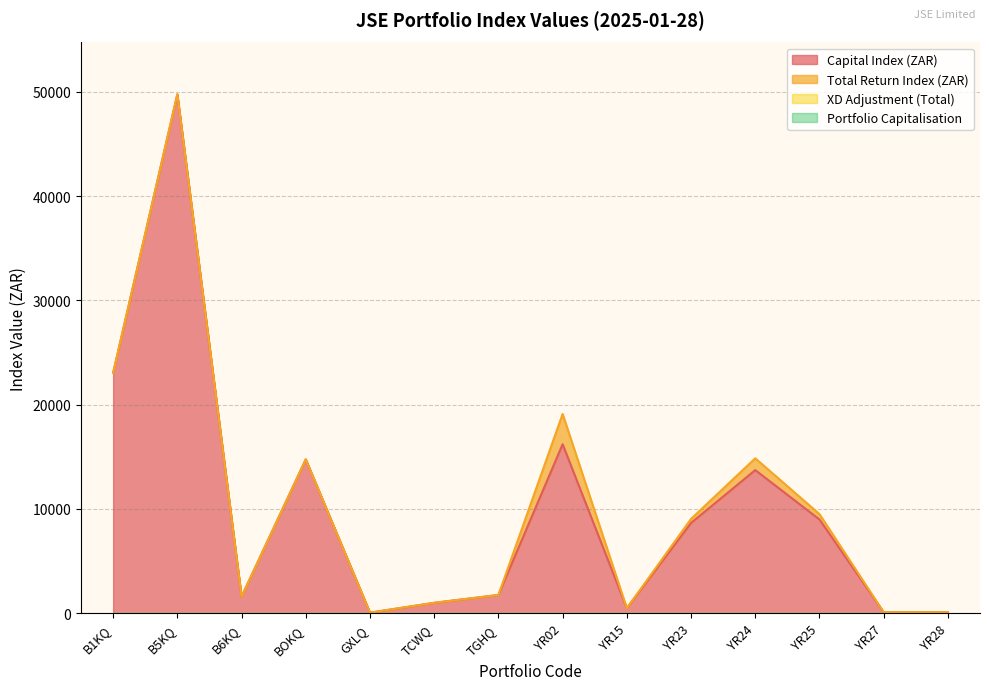

At how many categories does at least one series exceed 1248?

9